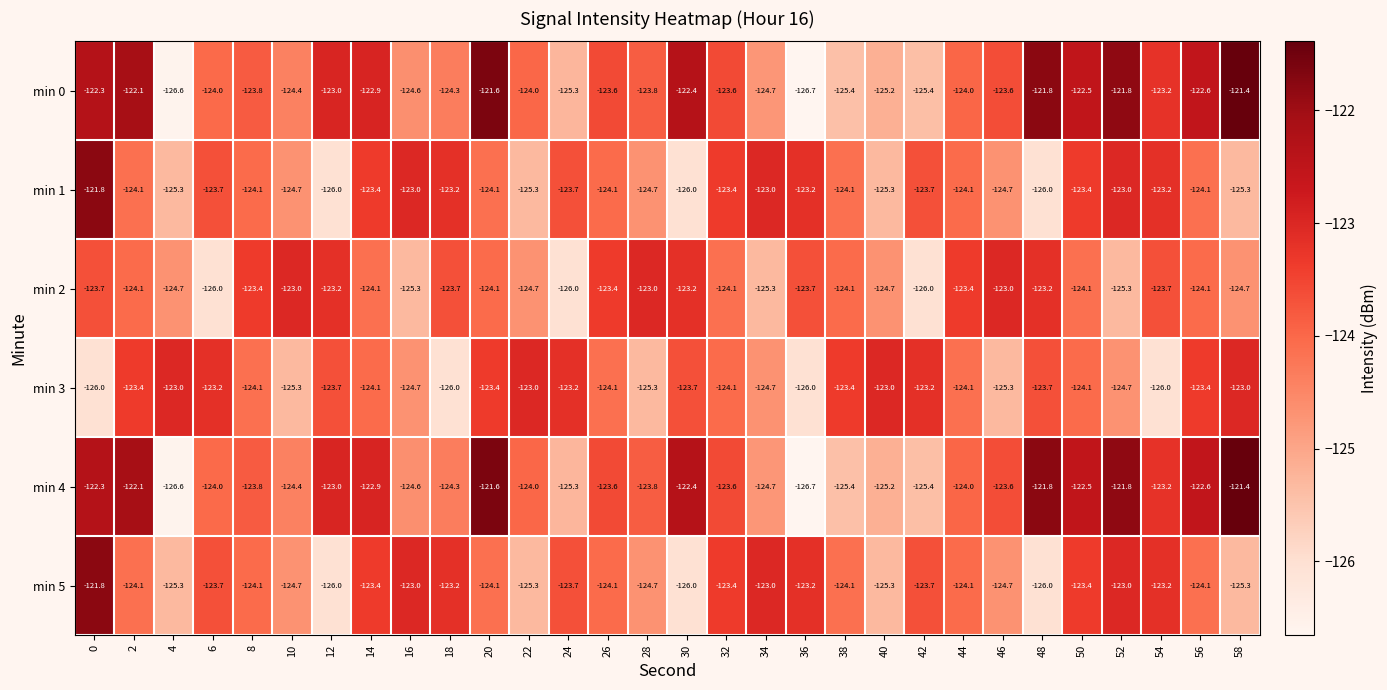

Which series changed the most between 6 and 8?

min 2